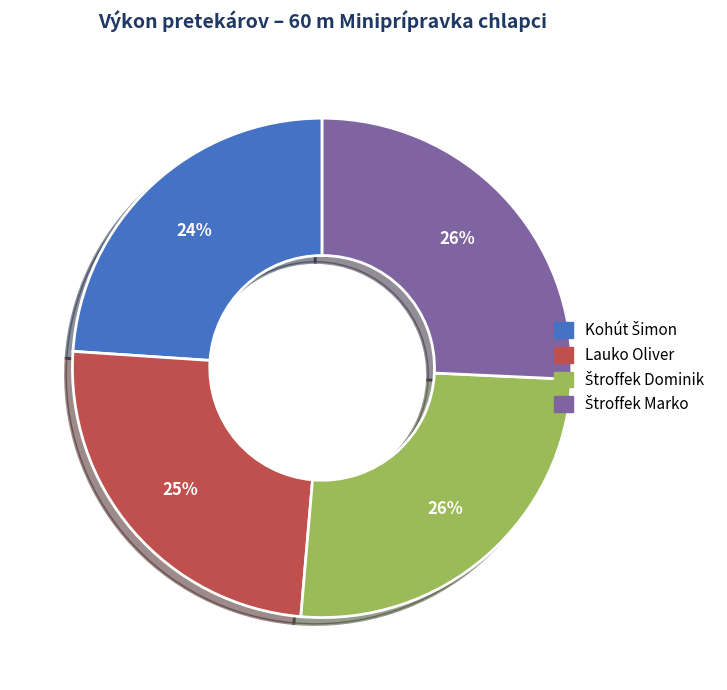

Count the number of slices in the pie.

4